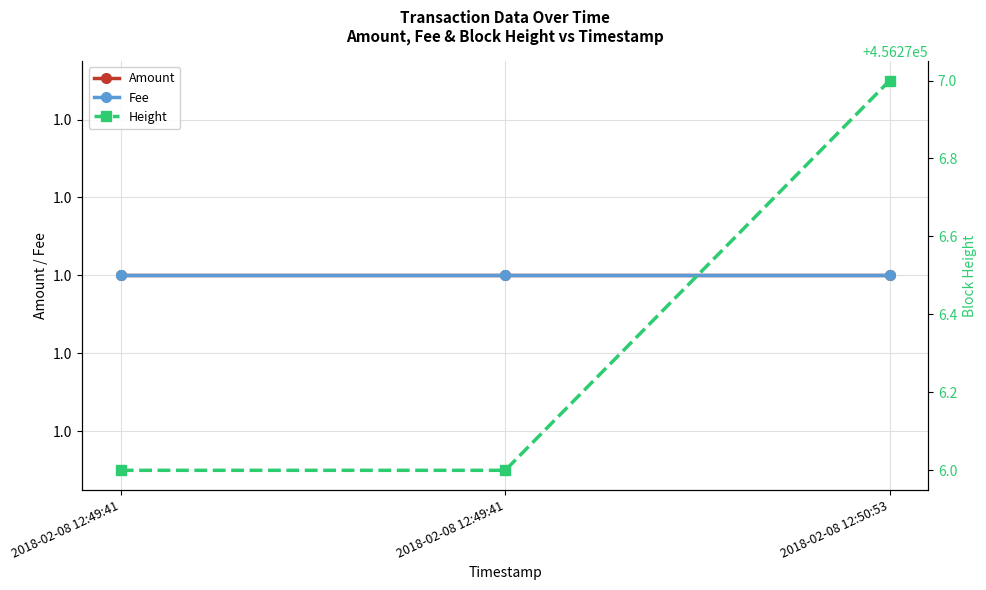

Reading left to right, extract all data points from this chart.

Amount: 1	1	1
Fee: 1	1	1
Height: 456276	456276	456277